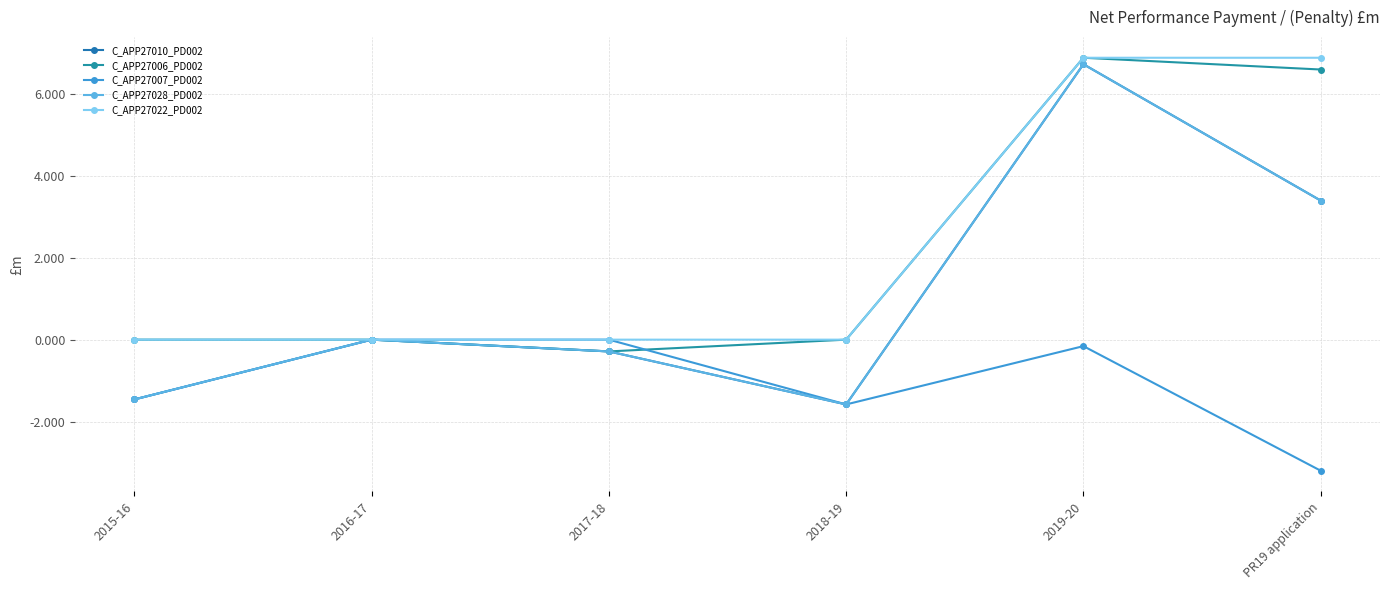

Reading left to right, what are all the values shown in this chart?

C_APP27010_PD002: 2015-16=-1.5	2016-17=0.0	2017-18=-0.3	2018-19=-1.6	2019-20=6.7	PR19 application=3.4
C_APP27006_PD002: 2015-16=0.0	2016-17=0.0	2017-18=-0.3	2018-19=0.0	2019-20=6.9	PR19 application=6.6
C_APP27007_PD002: 2015-16=-1.5	2016-17=0.0	2017-18=0.0	2018-19=-1.6	2019-20=-0.2	PR19 application=-3.2
C_APP27028_PD002: 2015-16=-1.5	2016-17=0.0	2017-18=-0.3	2018-19=-1.6	2019-20=6.7	PR19 application=3.4
C_APP27022_PD002: 2015-16=0.0	2016-17=0.0	2017-18=0.0	2018-19=0.0	2019-20=6.9	PR19 application=6.9